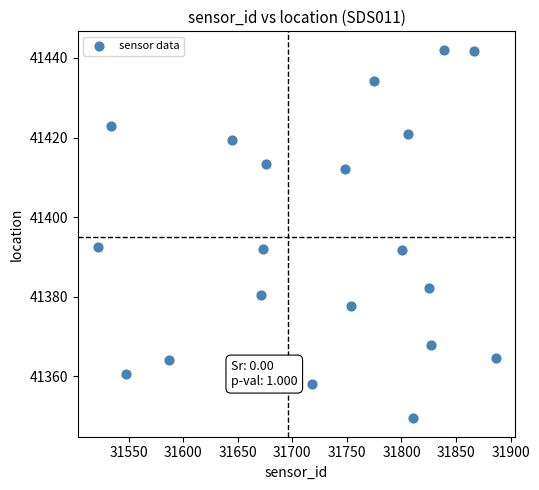

What is the range of Y values (max minus min)?

92.7